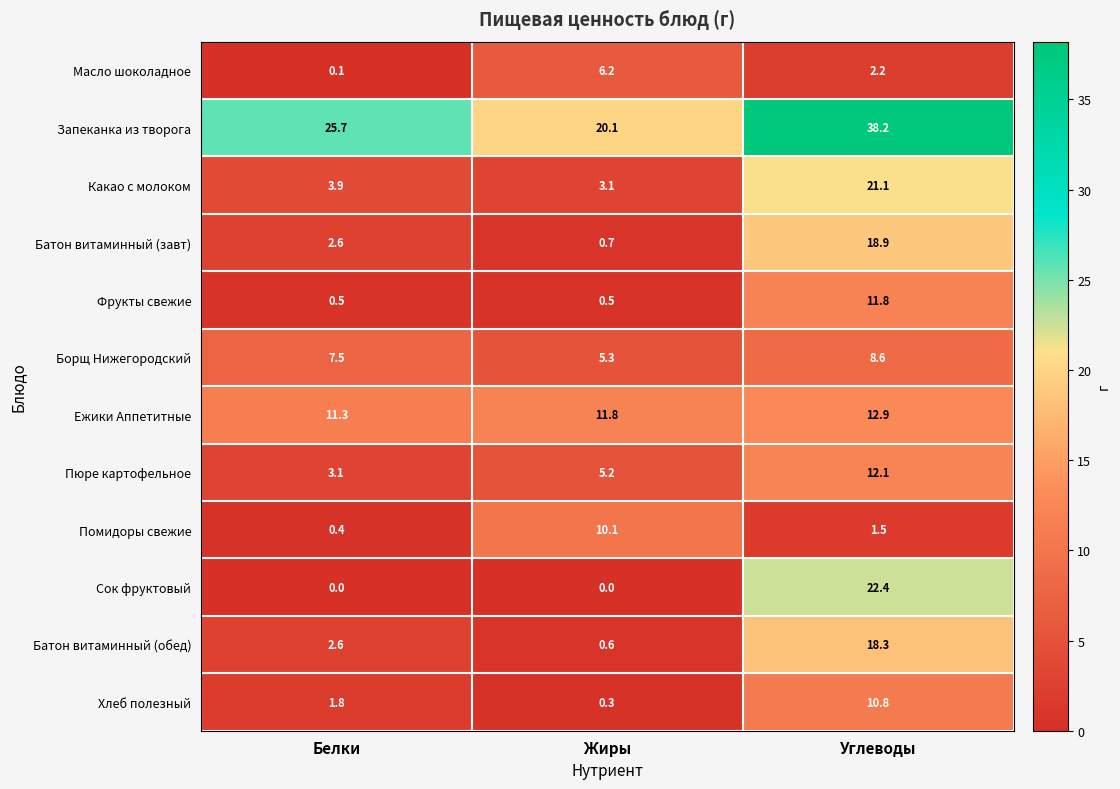

Which category has the highest value in the Хлеб полезный series?

Углеводы